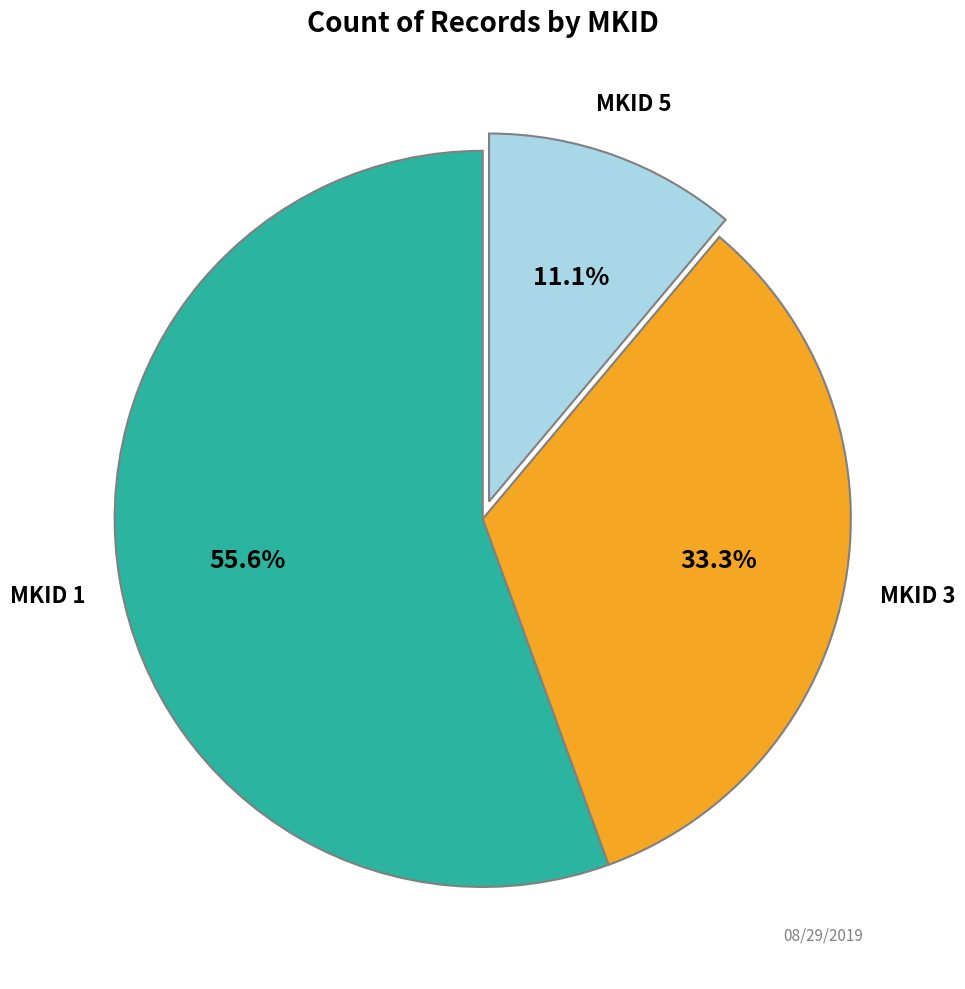

Is there any slice that represents more than half of the pie?

Yes